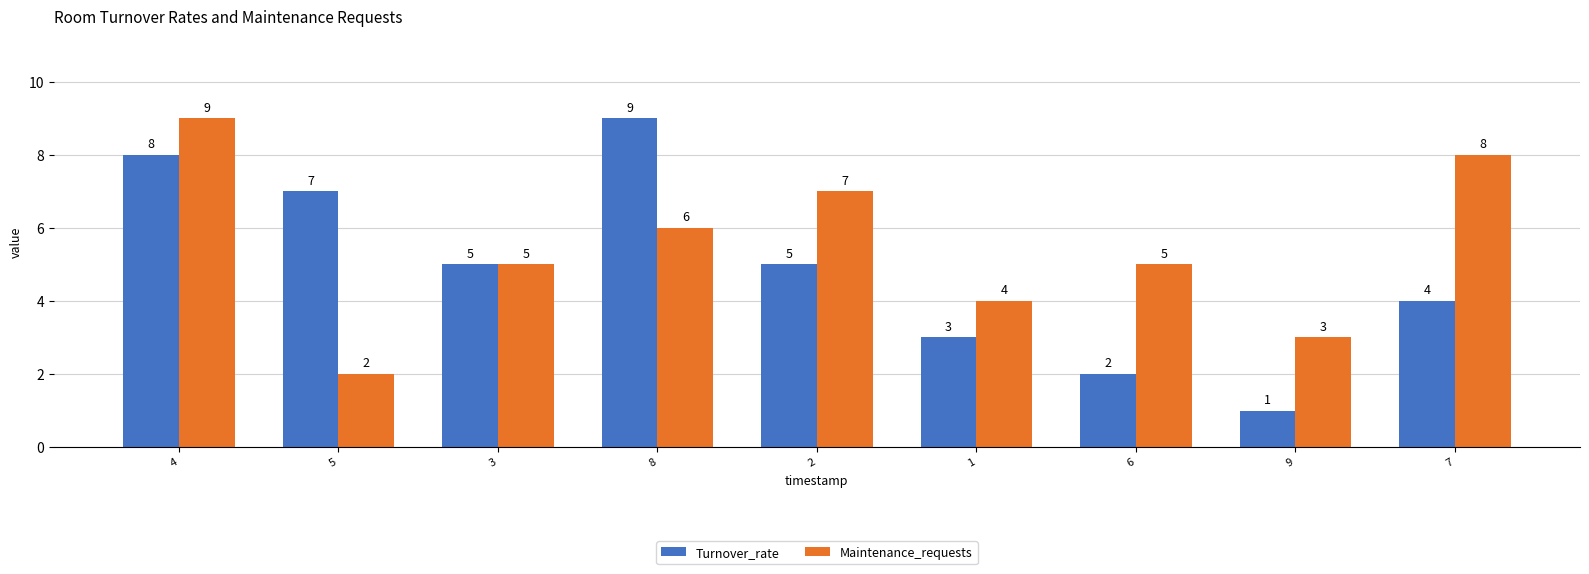

Read the Maintenance_requests value at 5.

2